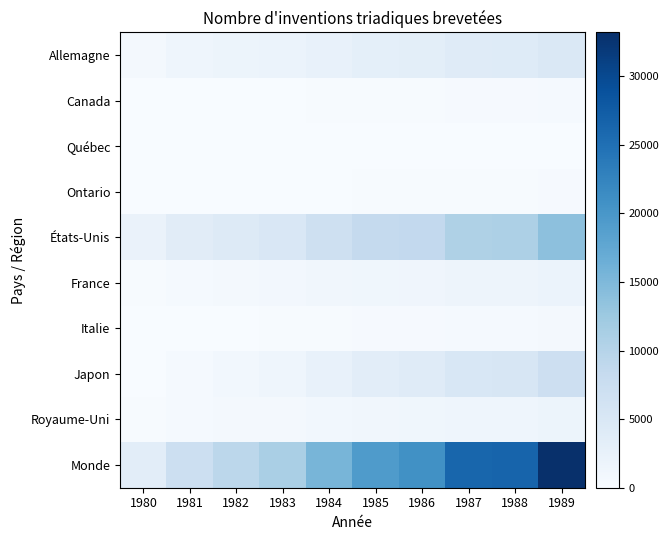

Reading left to right, list all the values displayed in this chart.

Allemagne: 1980=588	1981=1438	1982=1708	1983=2061	1984=2479	1985=2995	1986=3269	1987=3949	1988=4054	1989=4695
Canada: 1980=31	1981=66	1982=86	1983=101	1984=162	1985=196	1986=222	1987=292	1988=303	1989=421
Québec: 1980=11	1981=18	1982=22	1983=22	1984=37	1985=39	1986=49	1987=54	1988=54	1989=89
Ontario: 1980=18	1981=39	1982=55	1983=71	1984=102	1985=138	1986=143	1987=197	1988=202	1989=272
États-Unis: 1980=2180	1981=3710	1982=4295	1983=5029	1984=6919	1985=8300	1986=8555	1987=10754	1988=10846	1989=13852
France: 1980=149	1981=440	1982=646	1983=792	1984=1041	1985=1246	1986=1298	1987=1661	1988=1635	1989=1950
Italie: 1980=24	1981=64	1982=107	1983=132	1984=208	1985=288	1986=357	1987=477	1988=488	1989=638
Japon: 1980=100	1981=418	1982=935	1983=1511	1984=2387	1985=3424	1986=3908	1987=5156	1988=5323	1989=7020
Royaume-Uni: 1980=174	1981=479	1982=605	1983=658	1984=932	1985=1166	1986=1215	1987=1439	1988=1435	1989=1795
Monde: 1980=3459	1981=7215	1982=9259	1983=11267	1984=15515	1985=19421	1986=20802	1987=26212	1988=26463	1989=33183